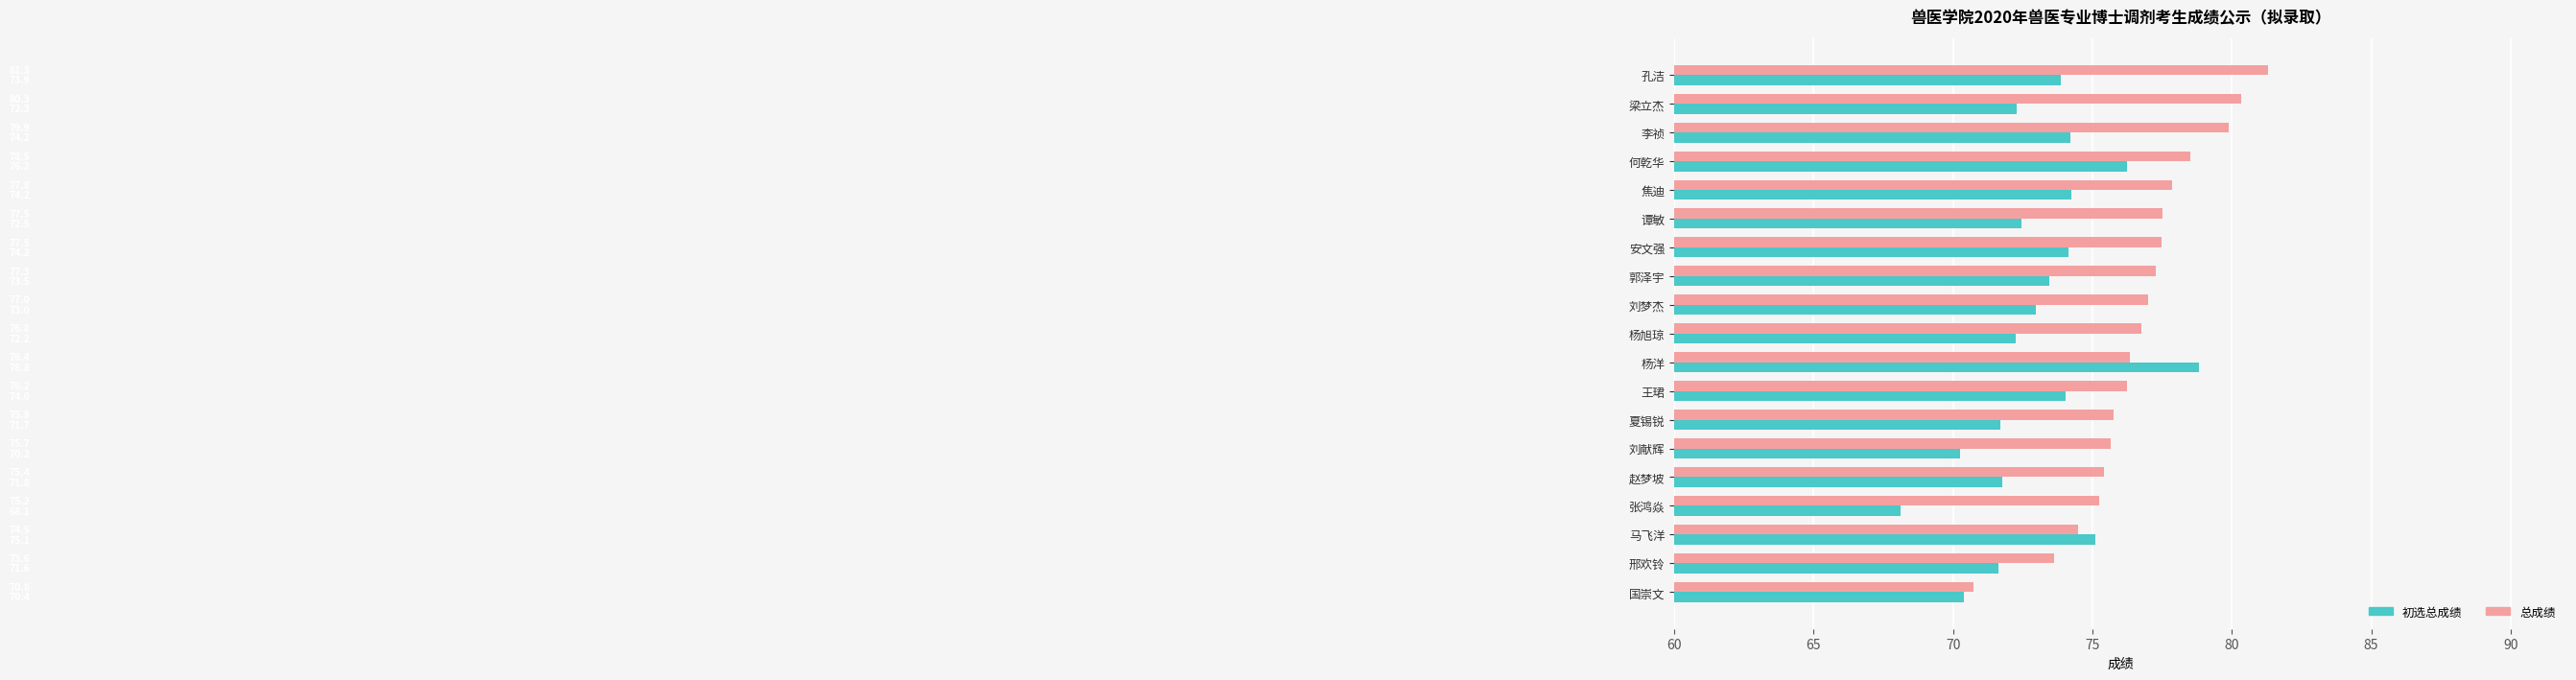

What is the difference between the maximum and minimum values in the 总成绩 series?

10.6